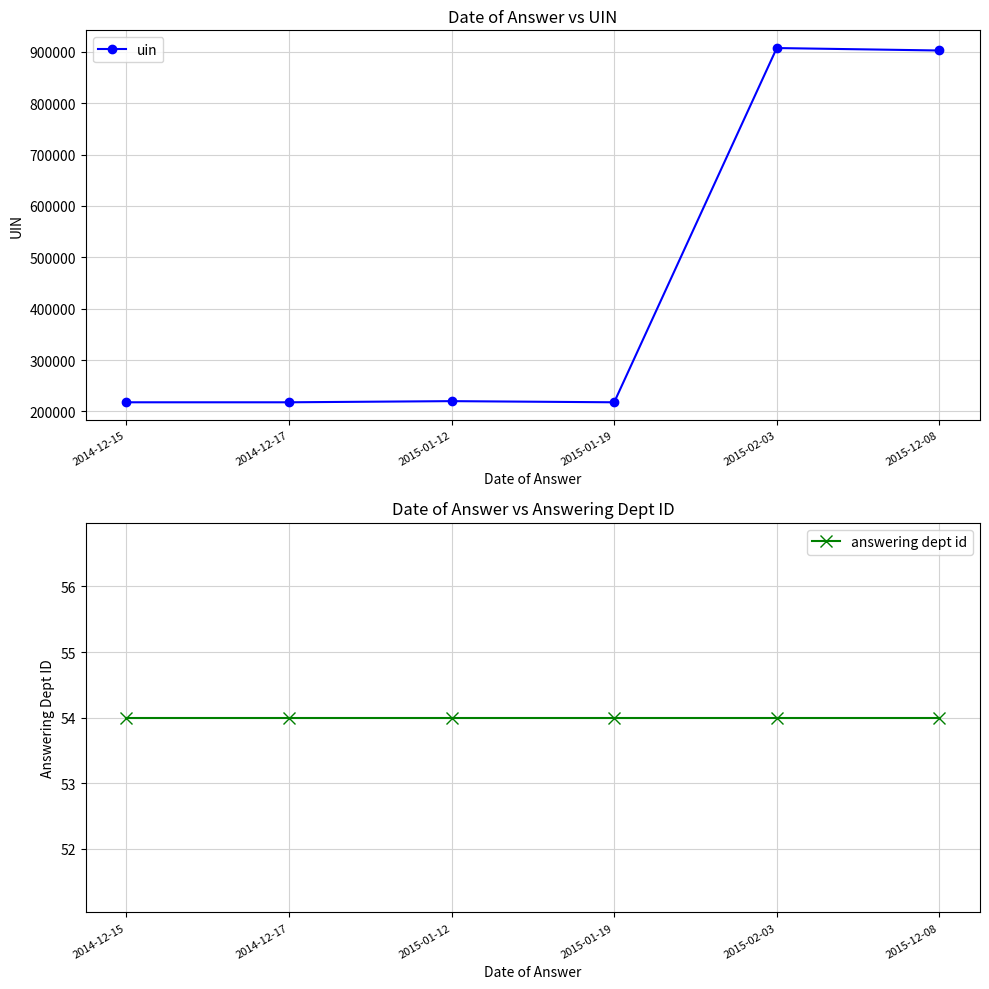

True or false: answering dept id and uin intersect in this chart.

False